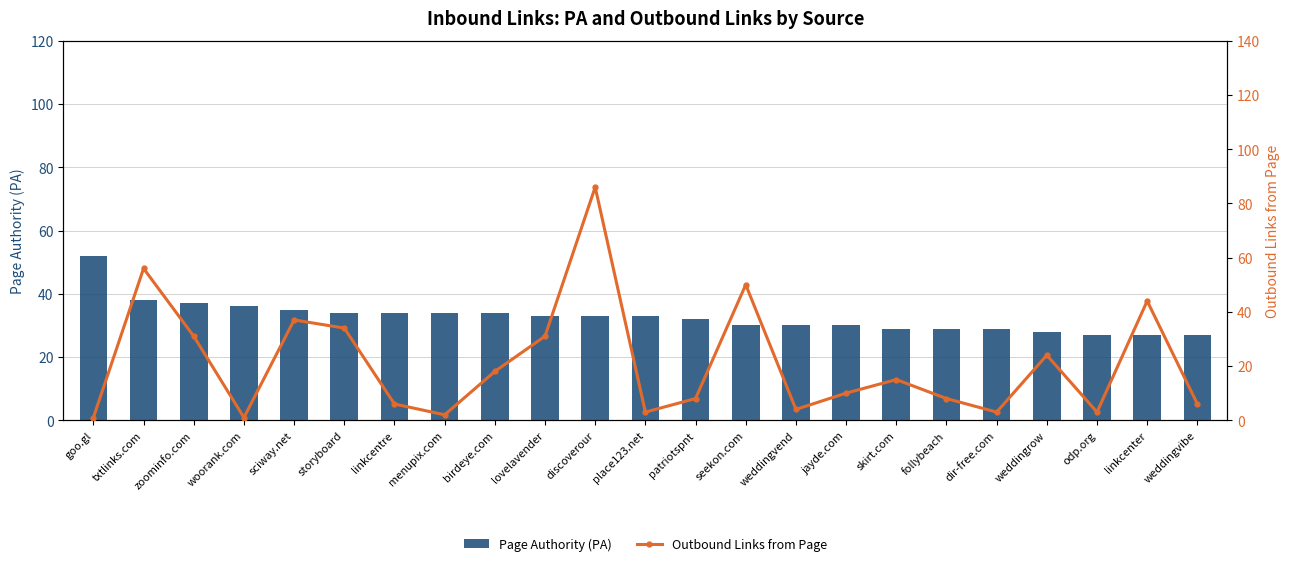

What are all the series names shown in the legend?

Page Authority (PA), Outbound Links from Page